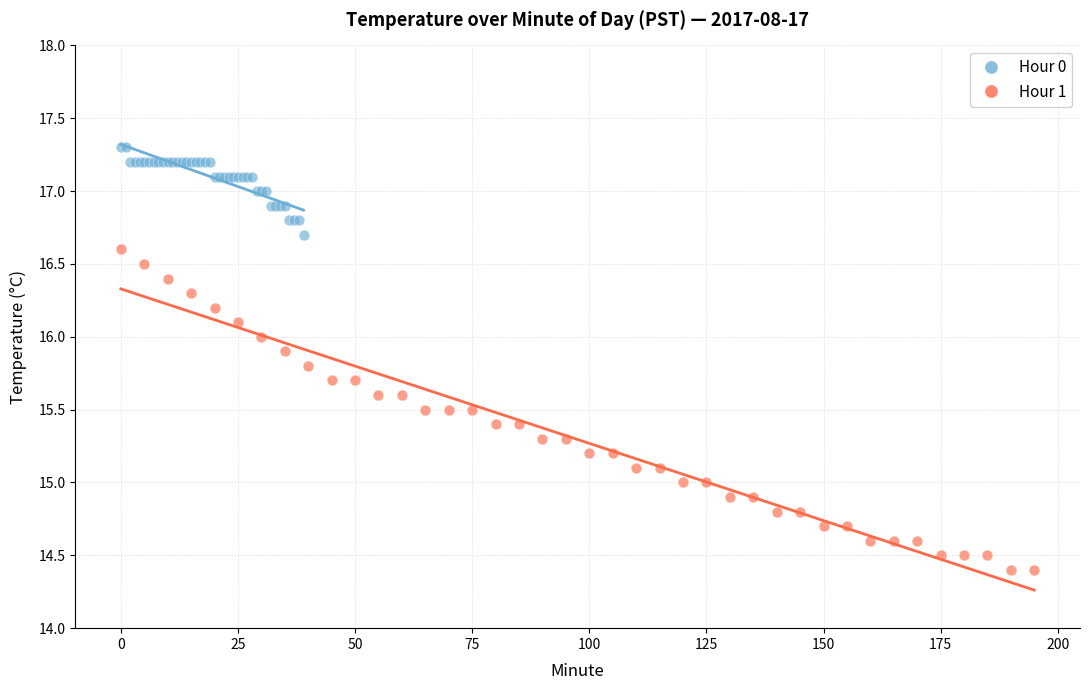

Which series contains the lowest Y value?

Hour 1